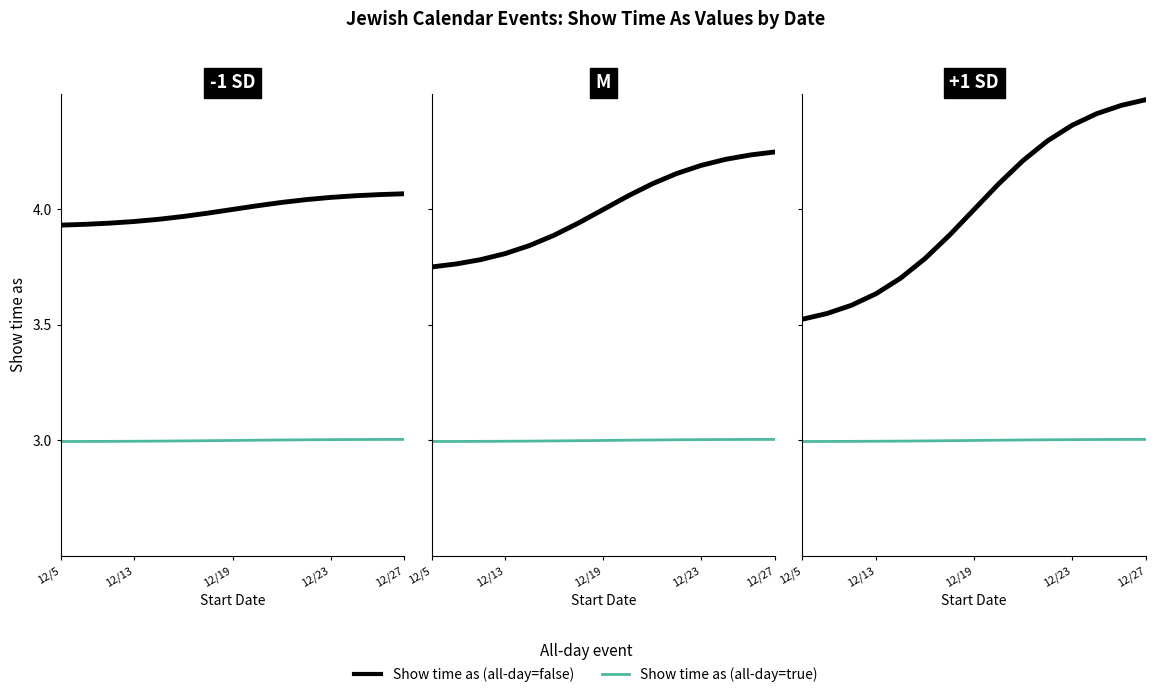

What is the highest value of the Show time as (all-day=true) series?

3.0